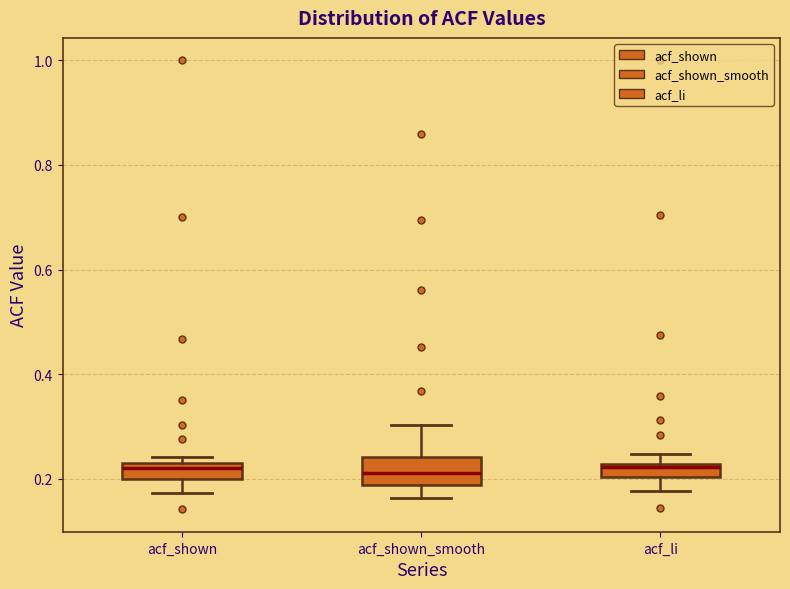

Where is the lower edge of the box for acf_li on the y-axis? The values are not printed on the chart, so give them approximately, as read against the axis.

0.20